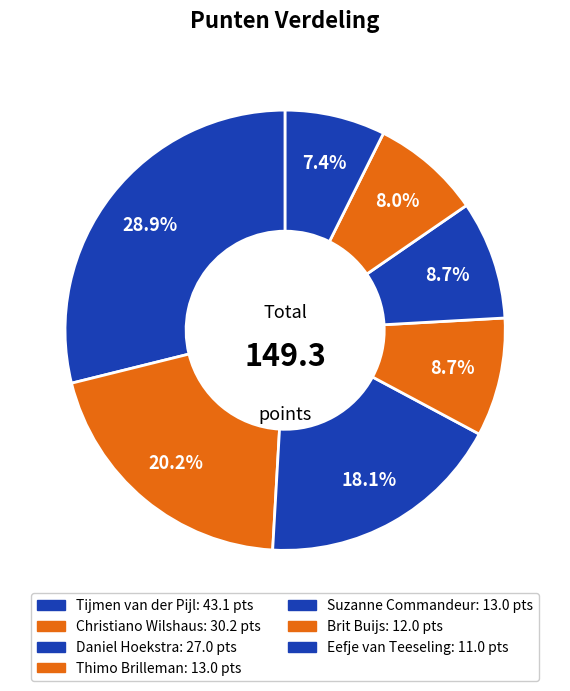

What is the smallest slice in the pie chart?

Eefje van Teeseling